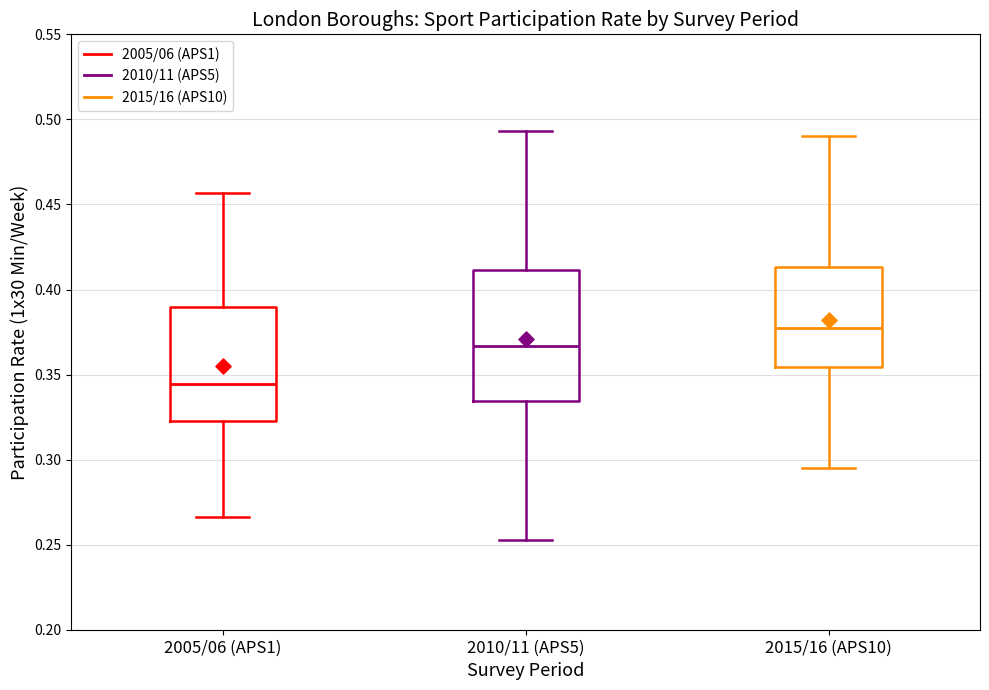

Reading left to right, read every box against the y-axis: the position of its median line, the range the box covers, and the ends of its whiskers. The values are not printed on the chart, so give them approximately, as read against the axis.

2005/06 (APS1): median 0.345, box 0.325 to 0.390, whiskers 0.265 to 0.455
2010/11 (APS5): median 0.365, box 0.335 to 0.410, whiskers 0.255 to 0.495
2015/16 (APS10): median 0.380, box 0.355 to 0.415, whiskers 0.295 to 0.490